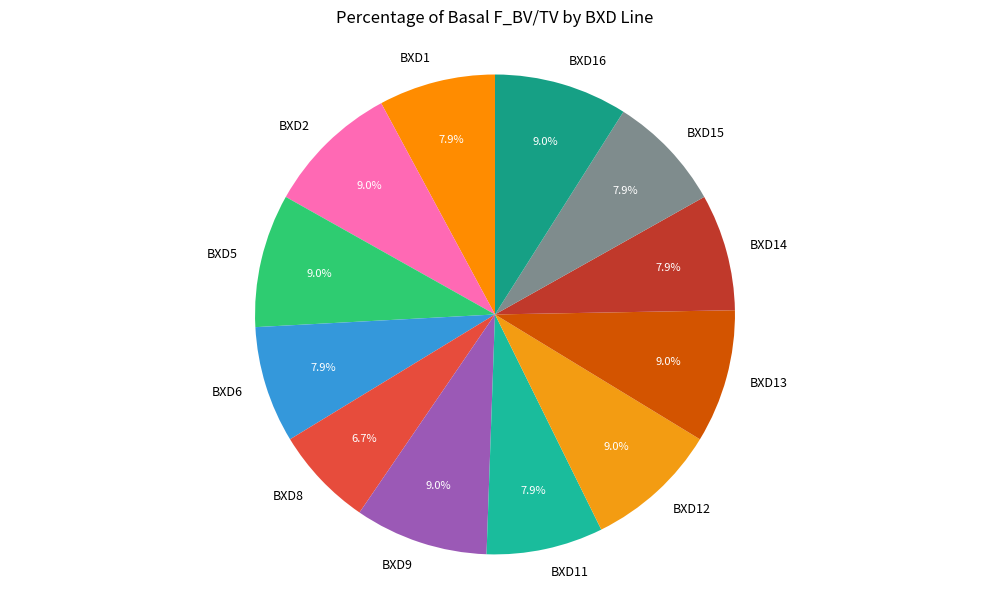

Combined, what portion of the pie is BXD15 and BXD12?

16.9%